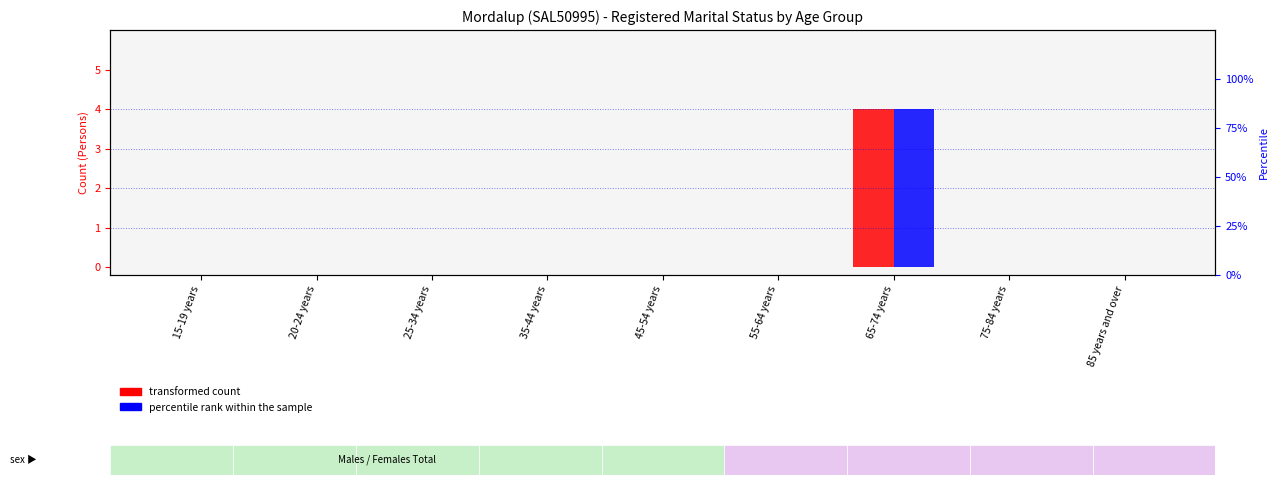

What are all the series names shown in the legend?

transformed count, percentile rank within the sample